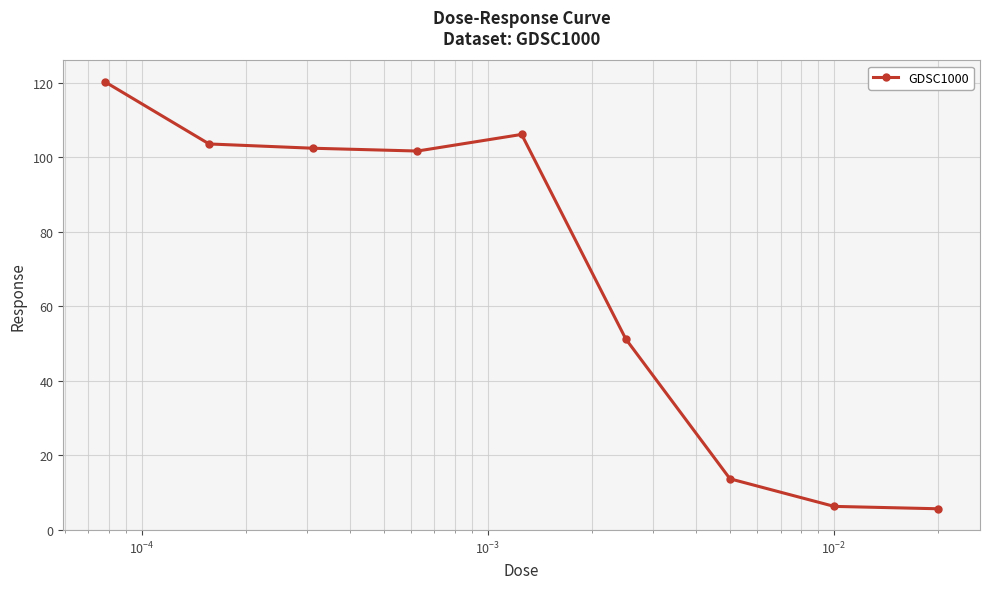

What is the average value?

67.9